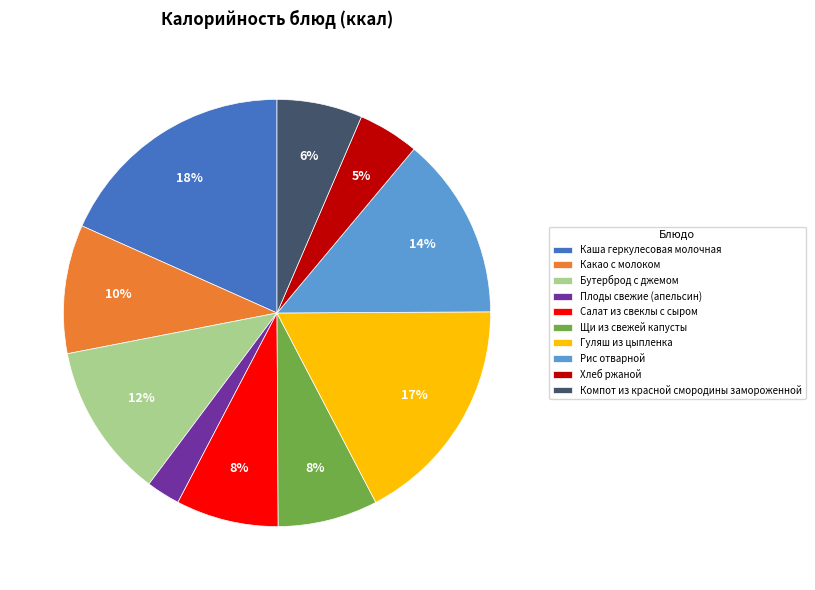

Does Рис отварной account for over 50% of the chart?

No